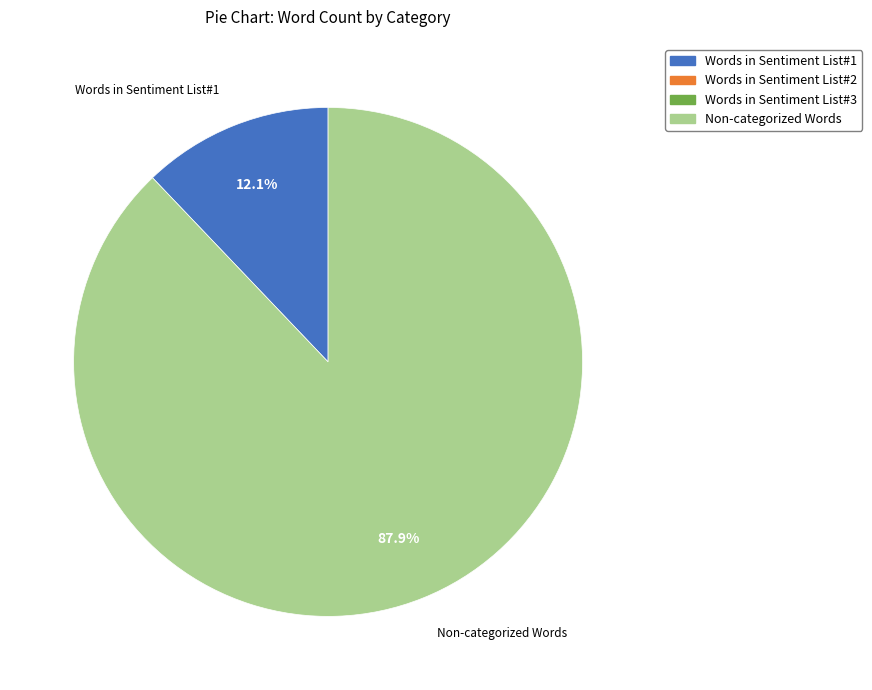

Does any single category account for the majority?

Yes